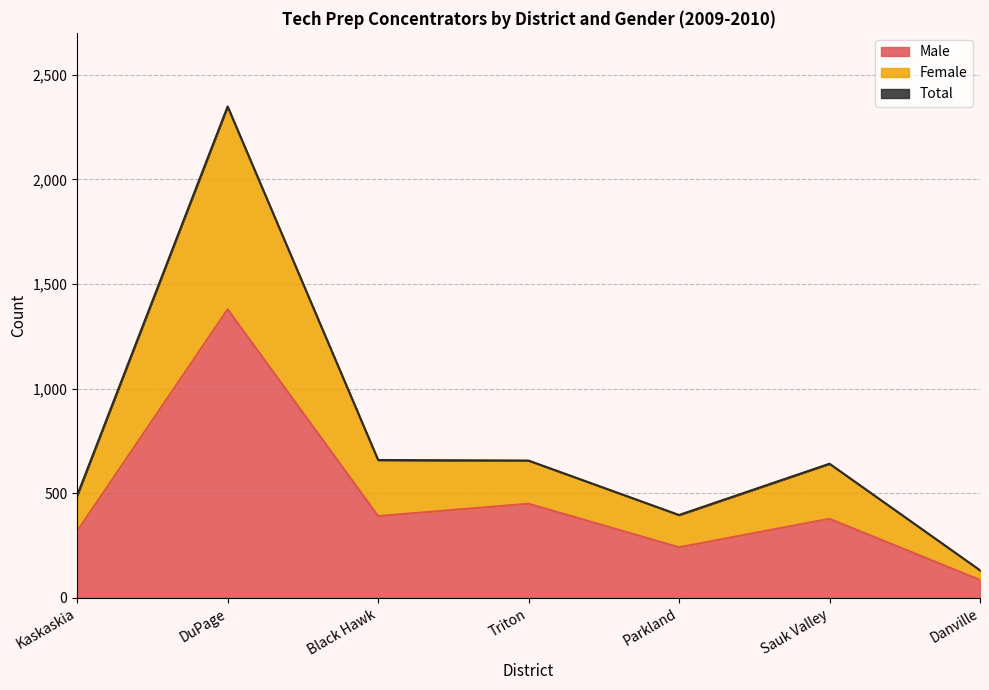

What position from the right is Kaskaskia?

7